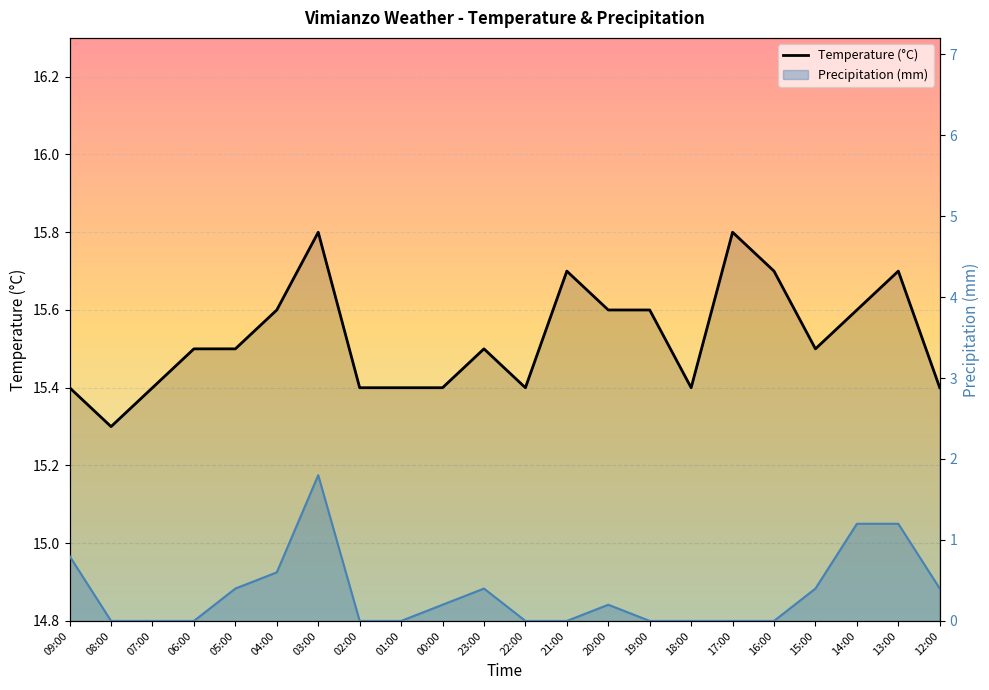

What is the average value?

15.5